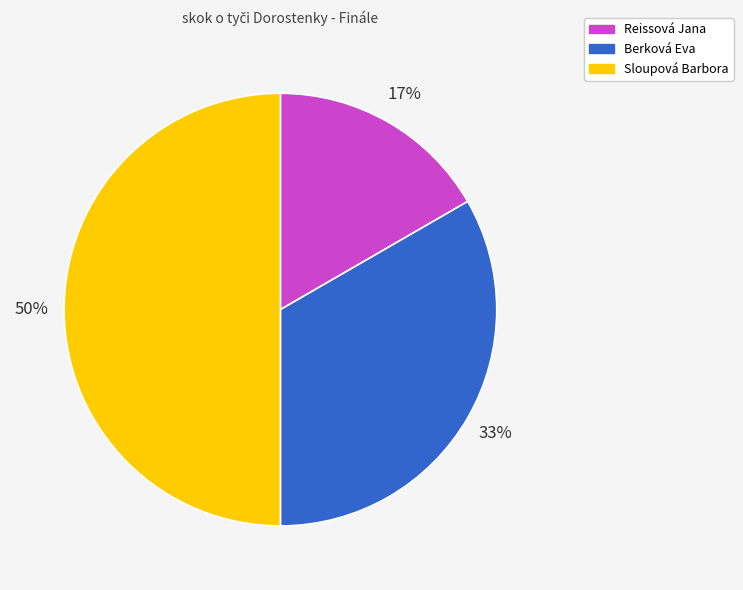

What is the ratio of the value at Berková Eva to the value at Sloupová Barbora?

0.7